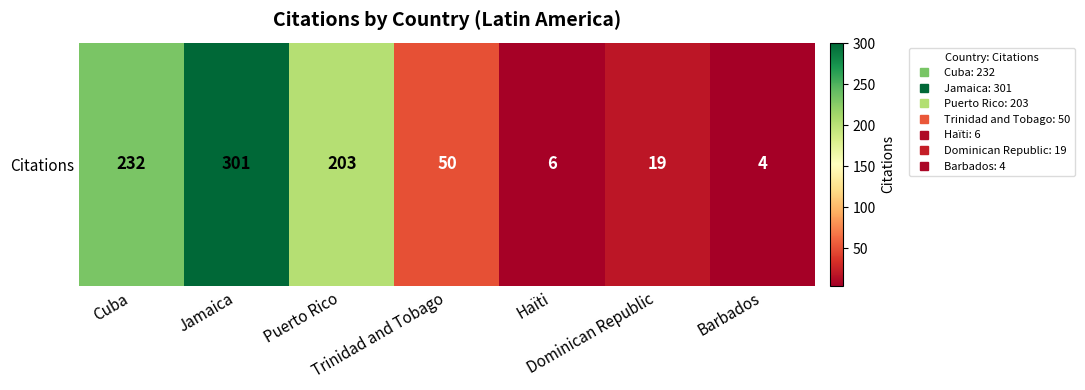

Reading left to right, list all the values displayed in this chart.

232	301	203	50	6	19	4